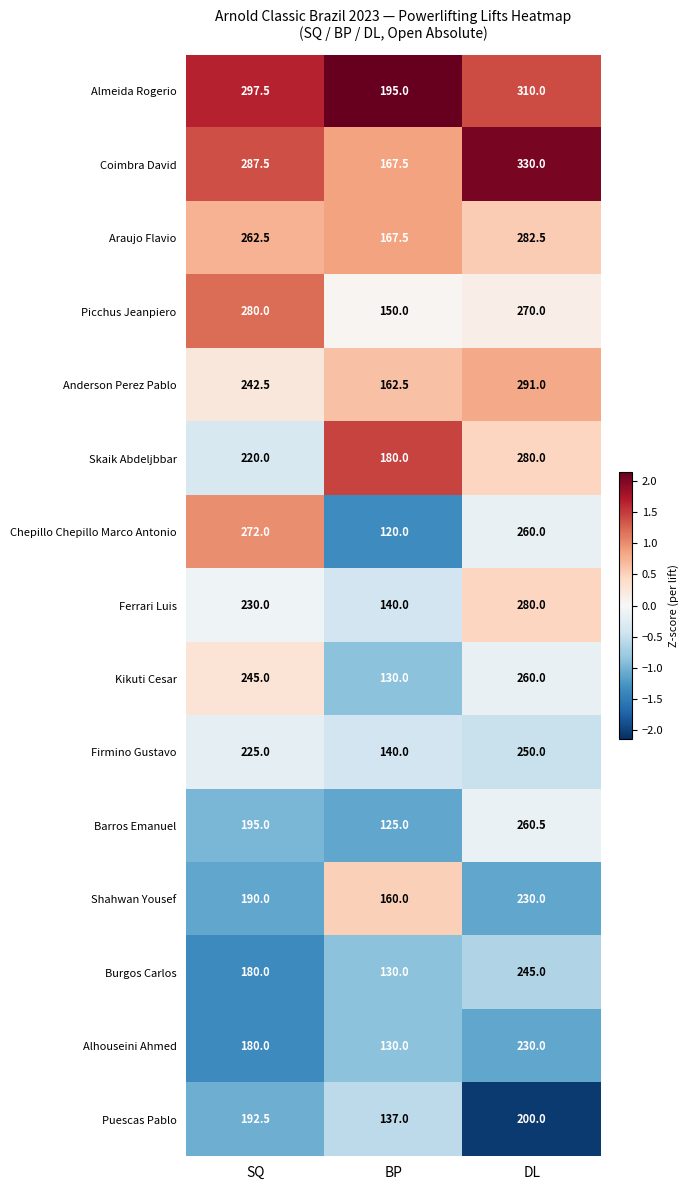

Which series has the largest total across all categories?

Almeida Rogerio